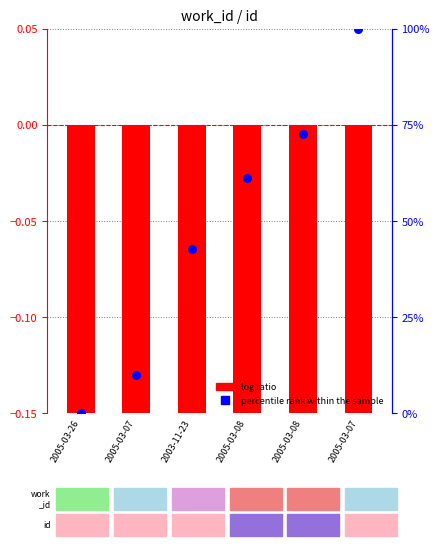

Which series has the largest total across all categories?

percentile rank within the sample